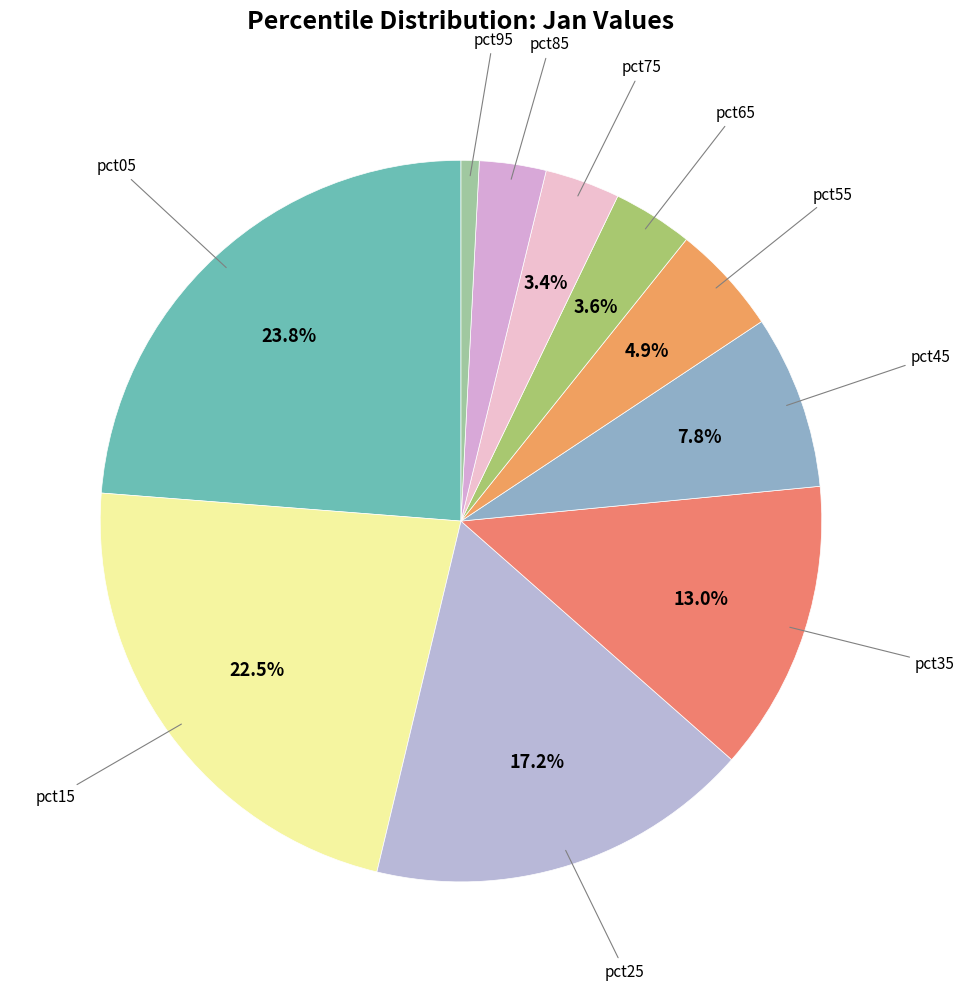

How many slices are in this pie chart?

10